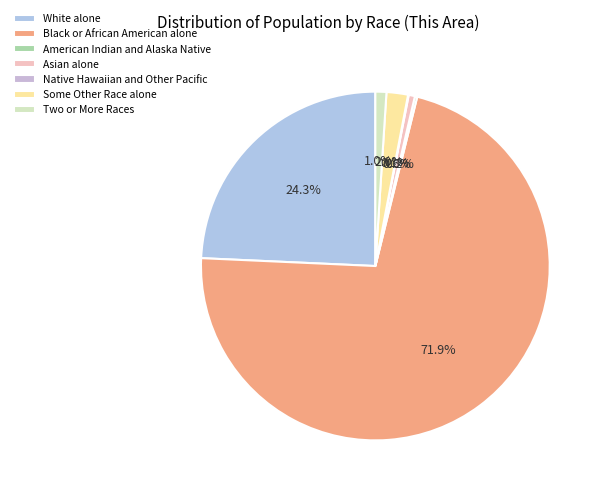

What percentage is the White alone slice, to the nearest percent?

24%